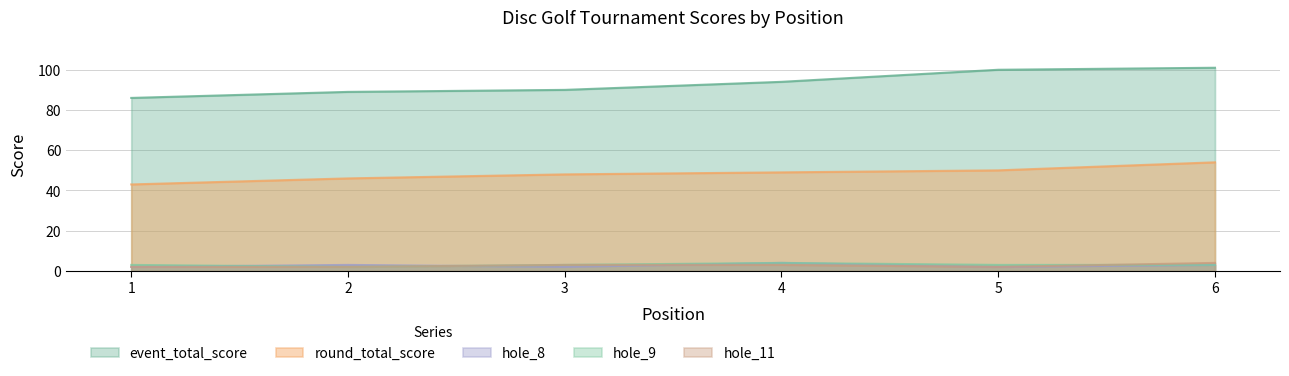

What is the maximum value for round_total_score?

54